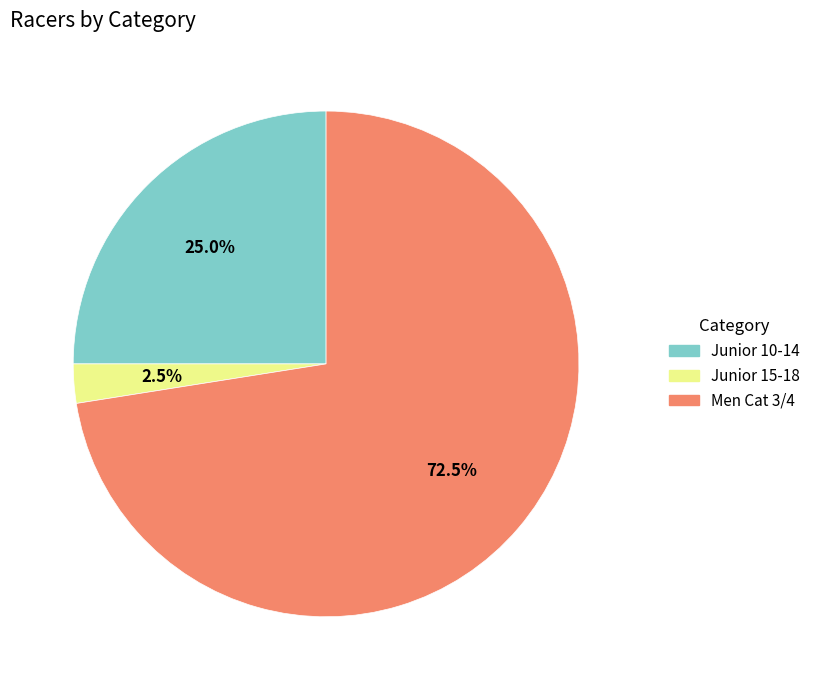

Is there a majority slice in this chart?

Yes